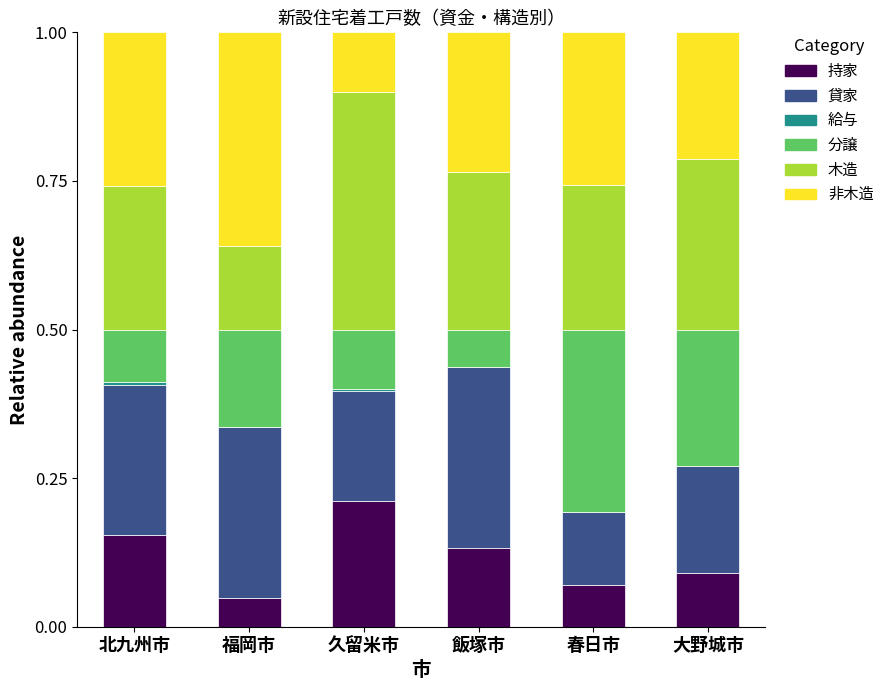

The value of 持家 at 飯塚市 is 0.2. True or false?

False